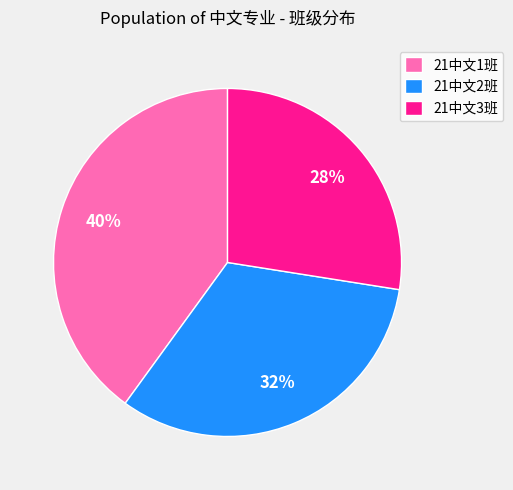

Do 21中文2班 and 21中文3班 together represent more than half of the pie?

Yes